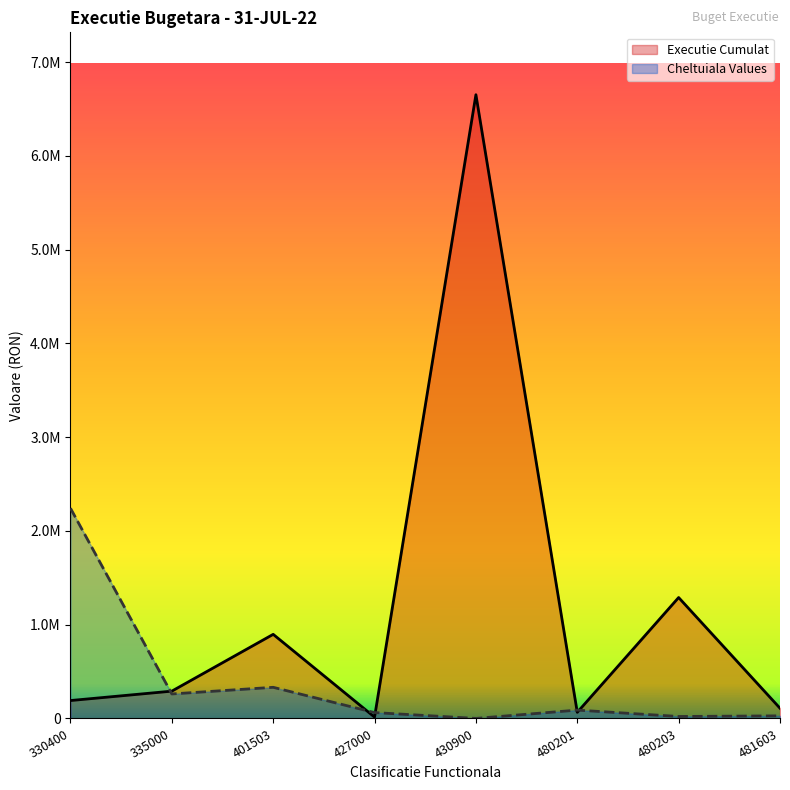

Which series has the widest spread of values?

Executie Cumulat